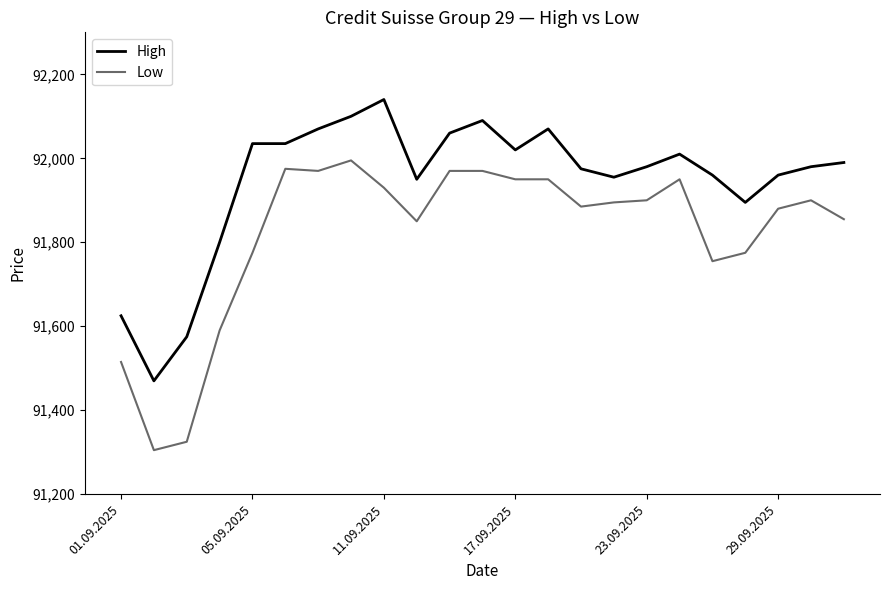

What is the maximum value for Low?

91995